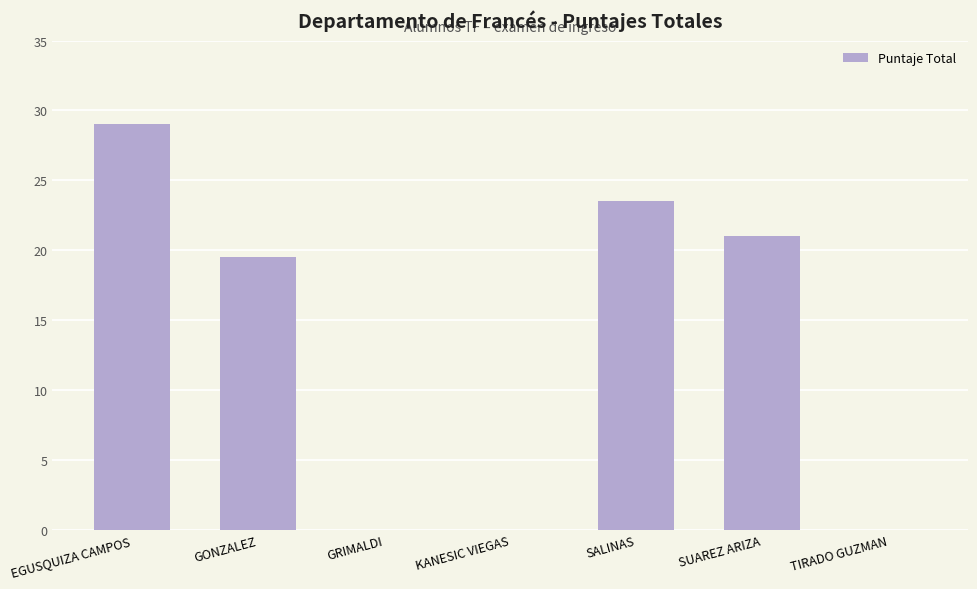

Where does the data first go above 19?

EGUSQUIZA CAMPOS